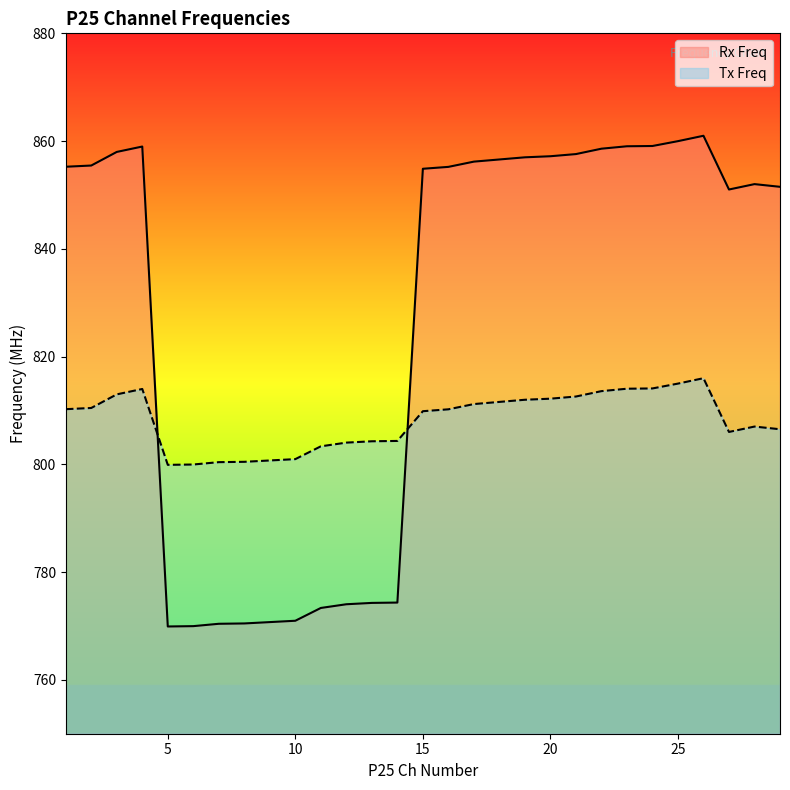

Rank the series by their maximum value, from highest to lowest.

Rx Freq, Tx Freq